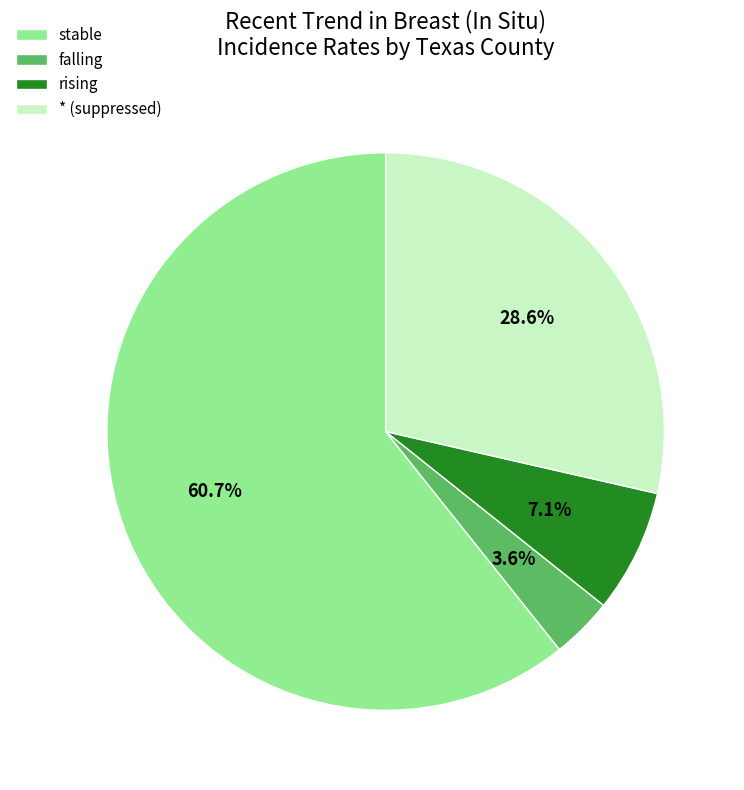

How many segments does this pie chart have?

4